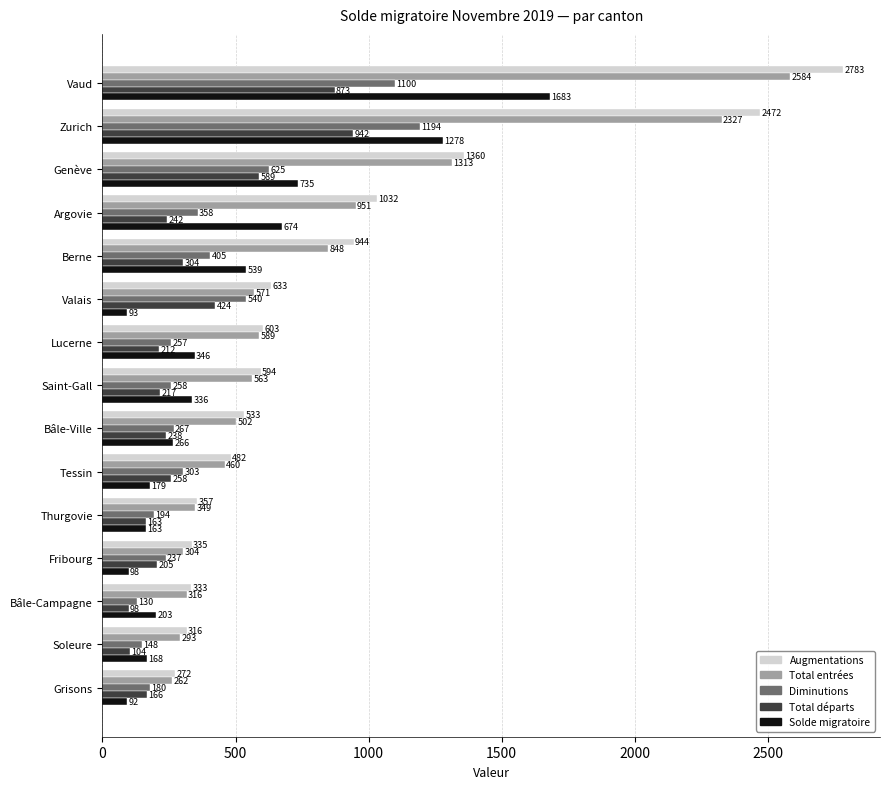

What is the difference between the Diminutions values at Berne and Genève?

220